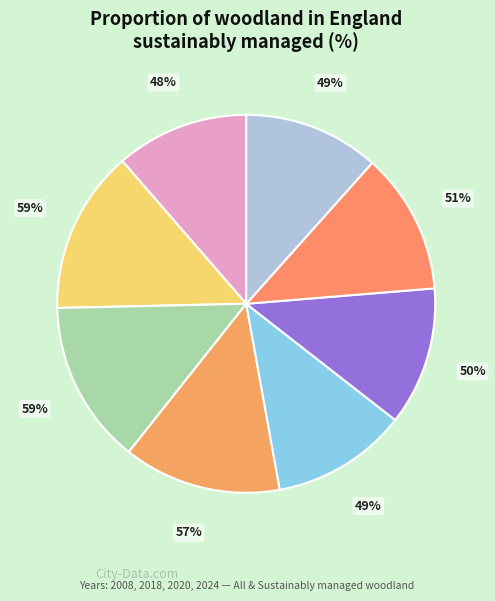

What is the change in value from All sustainably managed
(2024) to Sustainably managed
(2018)?

-7